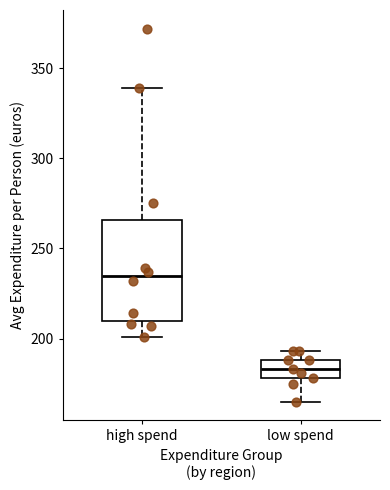

Which box has the lowest median line?

low spend